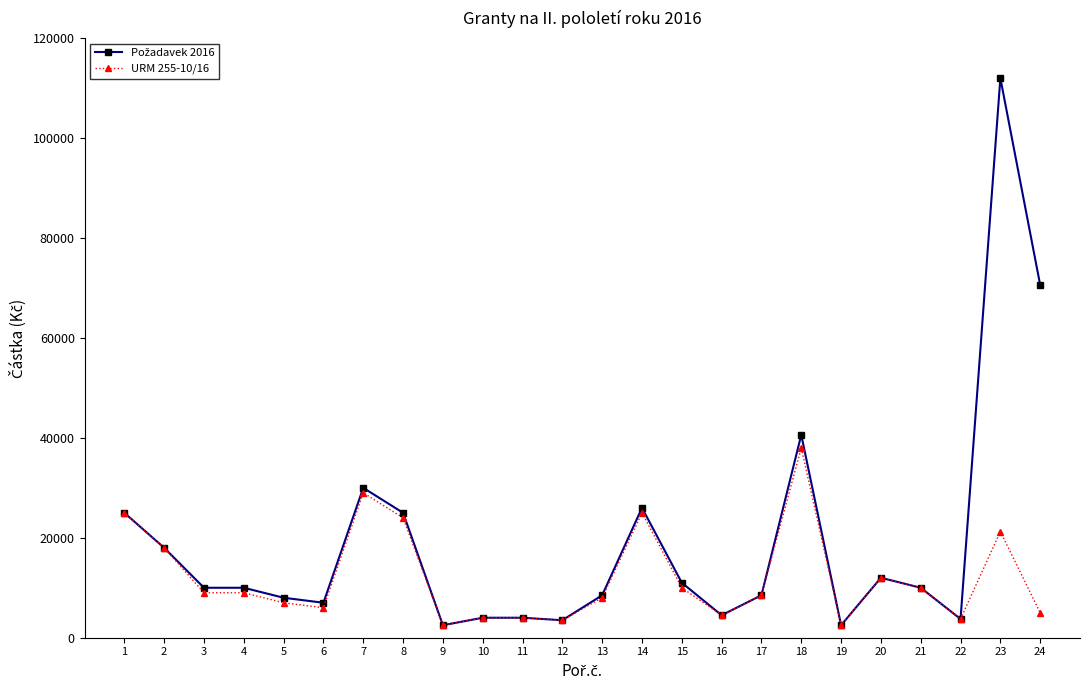

What is the sum of the URM 255-10/16 values at 1 and 17?

33500